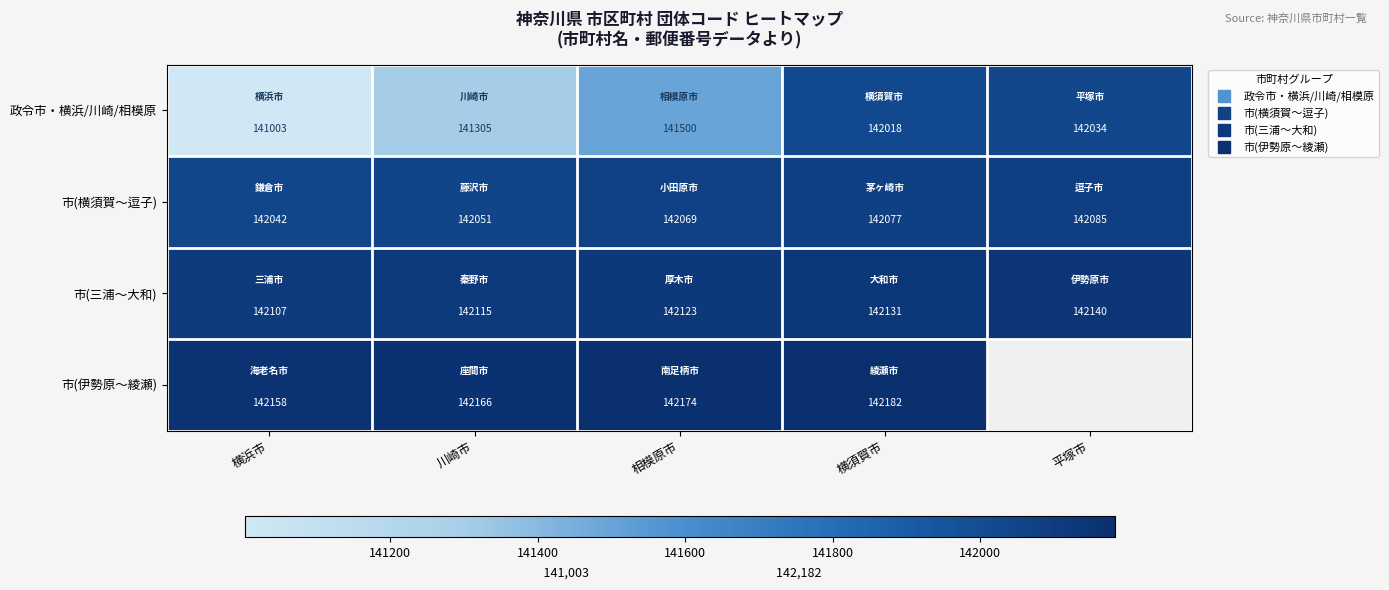

Is it true that 市(伊勢原〜綾瀬) equals 216710.2 at 横須賀市?

False